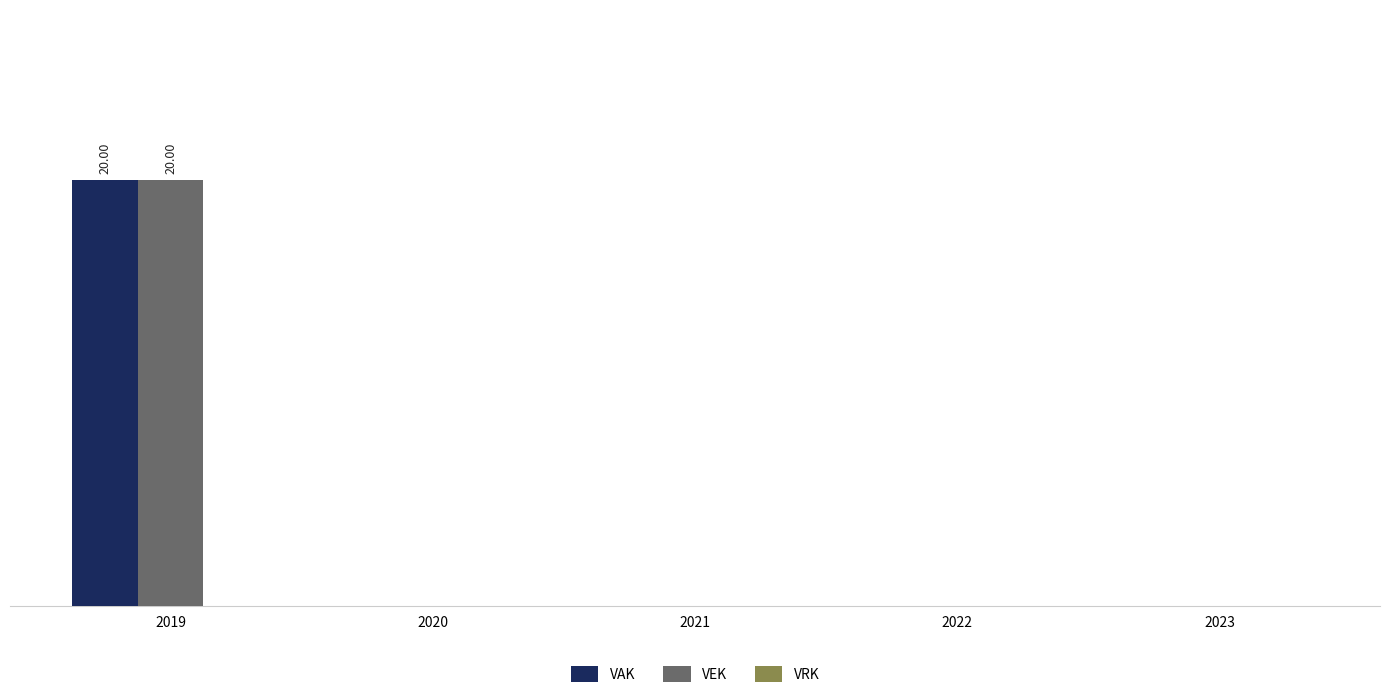

Reading left to right, list all the values displayed in this chart.

VAK: 2019=20	2020=0	2021=0	2022=0	2023=0
VEK: 2019=20	2020=0	2021=0	2022=0	2023=0
VRK: 2019=0	2020=0	2021=0	2022=0	2023=0